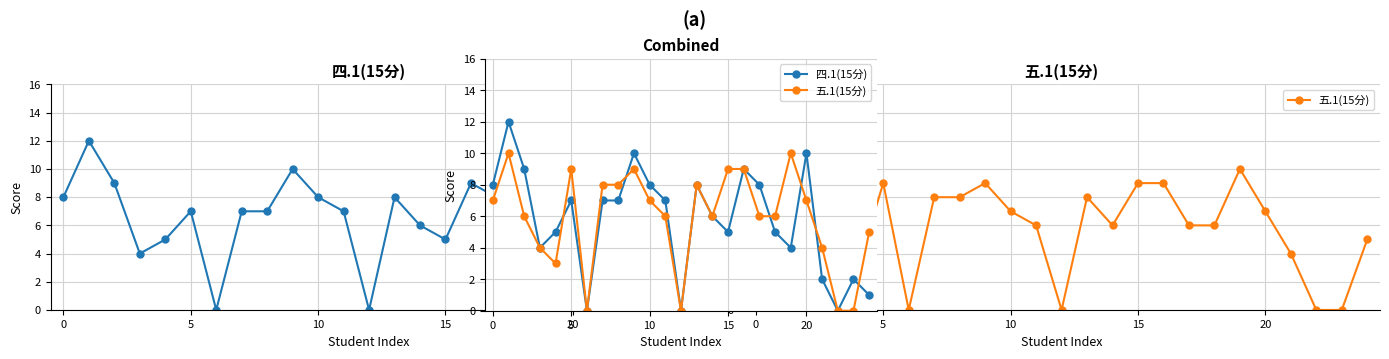

After their last crossing, which series has the higher values: 四.1(15分) or 五.1(15分)?

五.1(15分)